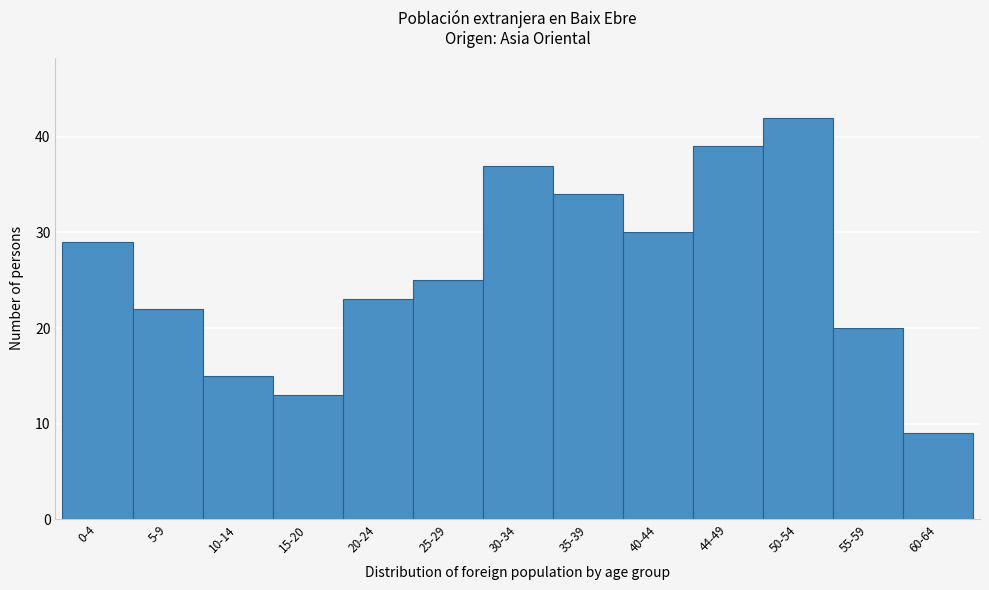

Reading left to right, extract all data points from this chart.

0-4=29	5-9=22	10-14=15	15-20=13	20-24=23	25-29=25	30-34=37	35-39=34	40-44=30	44-49=39	50-54=42	55-59=20	60-64=9